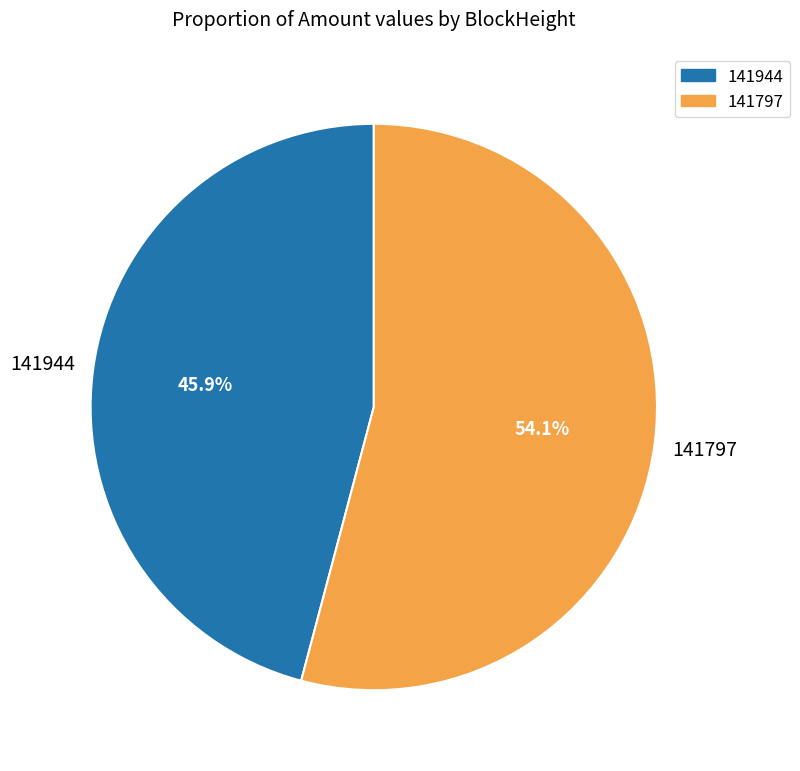

How many segments does this pie chart have?

2